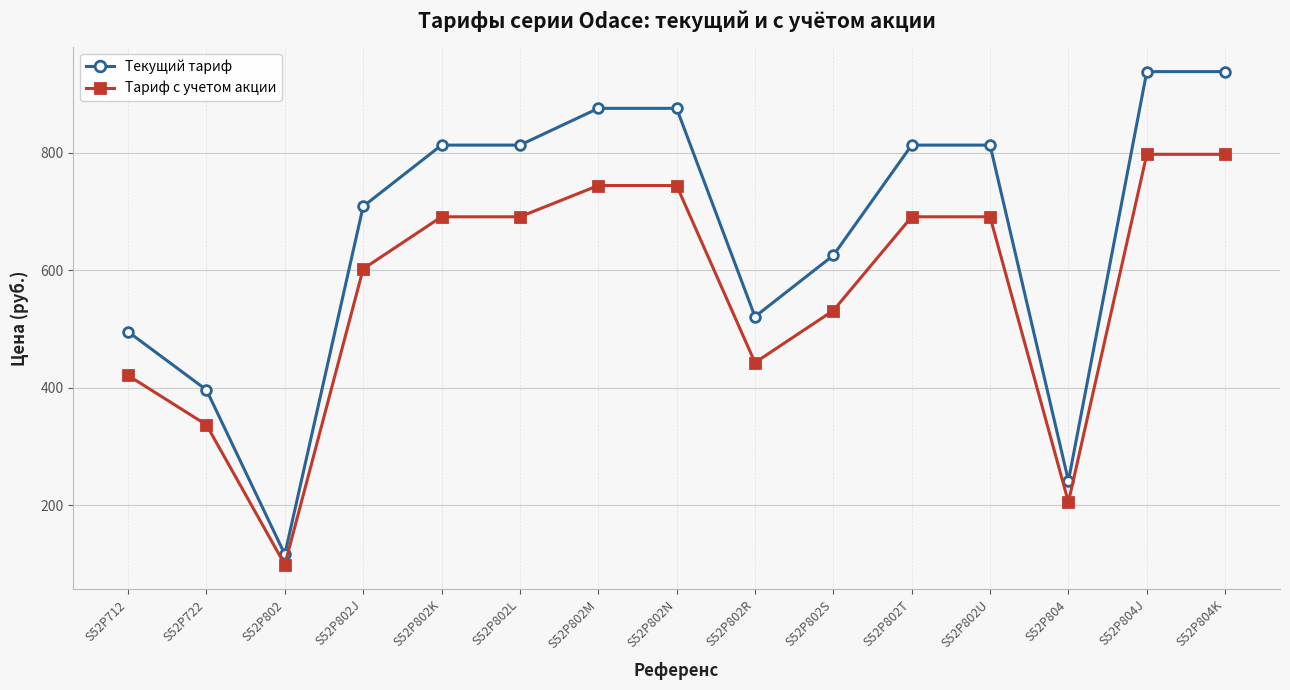

What value does the Текущий тариф series have at S52P712?

495.6